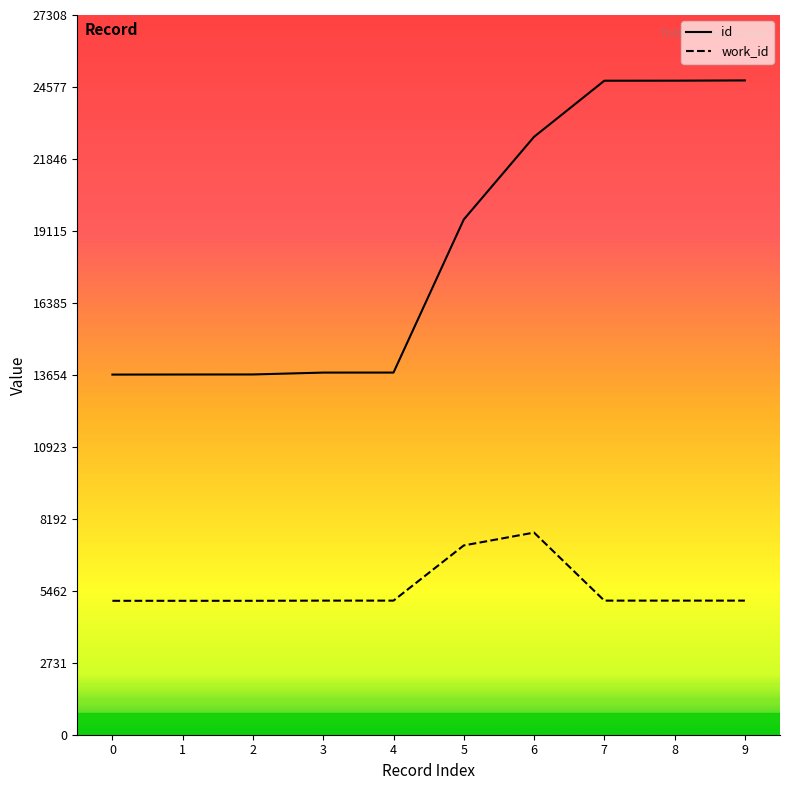

Which series has the largest total across all categories?

id